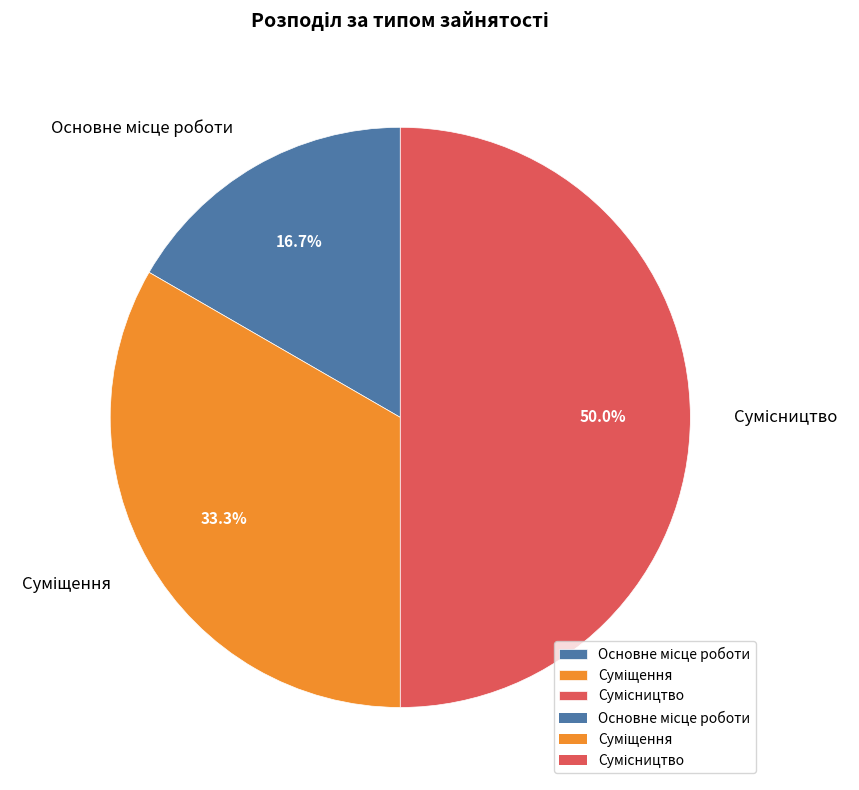

Does Основне місце роботи account for over 50% of the chart?

No